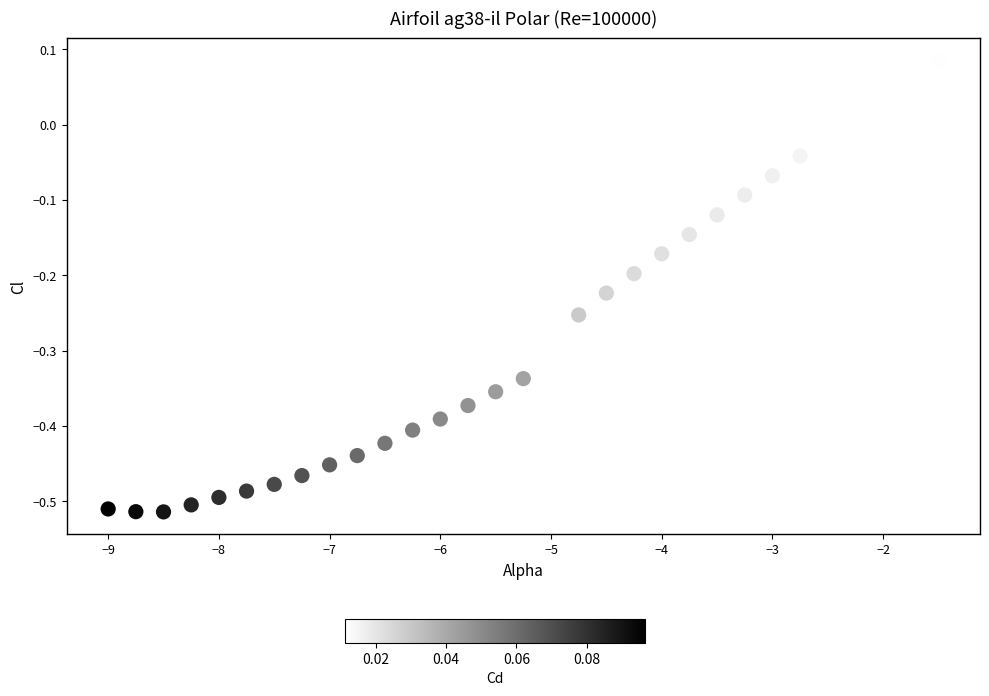

What is the range of Y values (max minus min)?

0.6